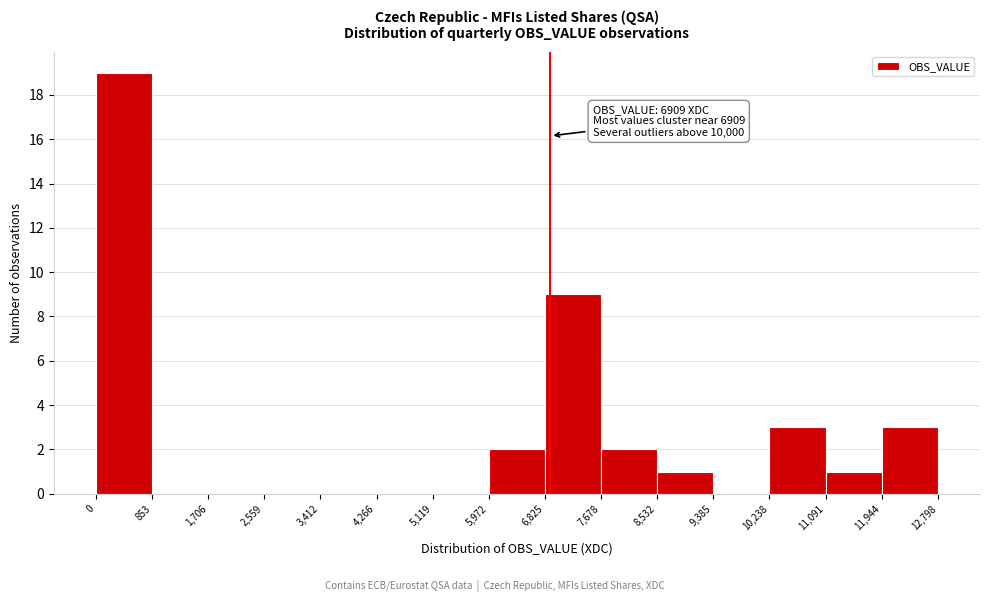

Over which range of the x-axis is the bar tallest?

0 to 853